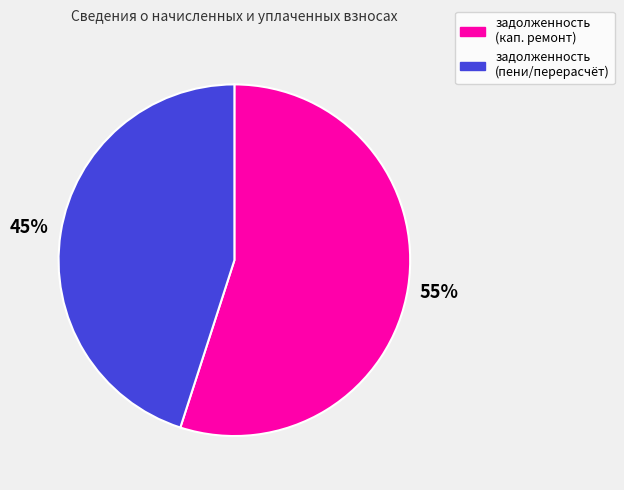

To the nearest percent, what is the average slice percentage?

50%